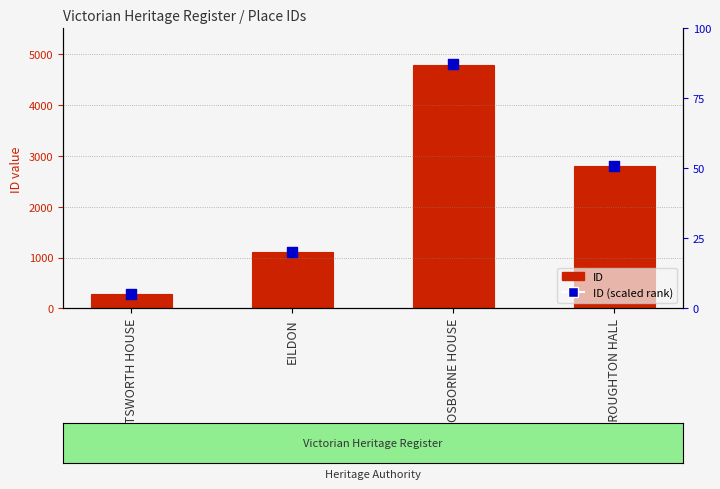

What are all the series names shown in the legend?

ID, ID (scaled rank)